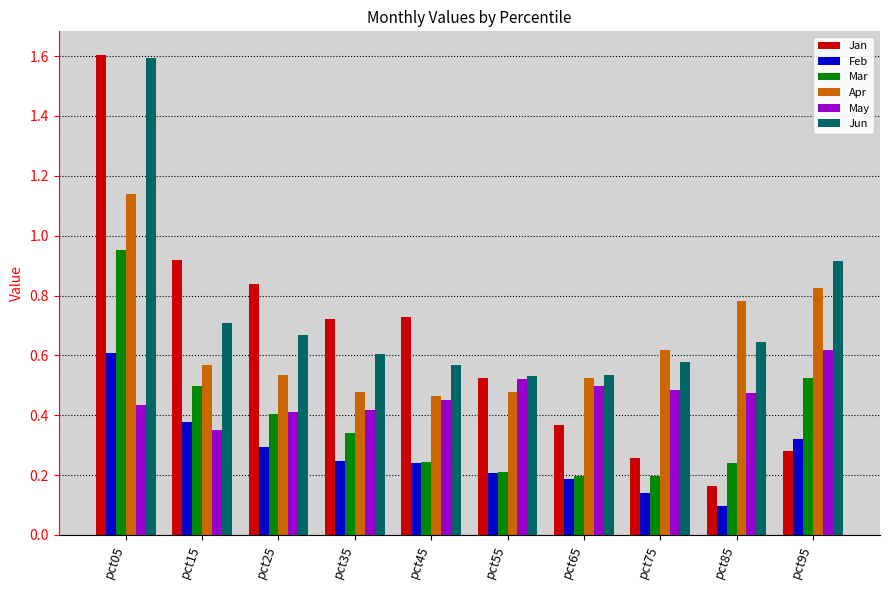

What is the greatest value displayed?

1.6